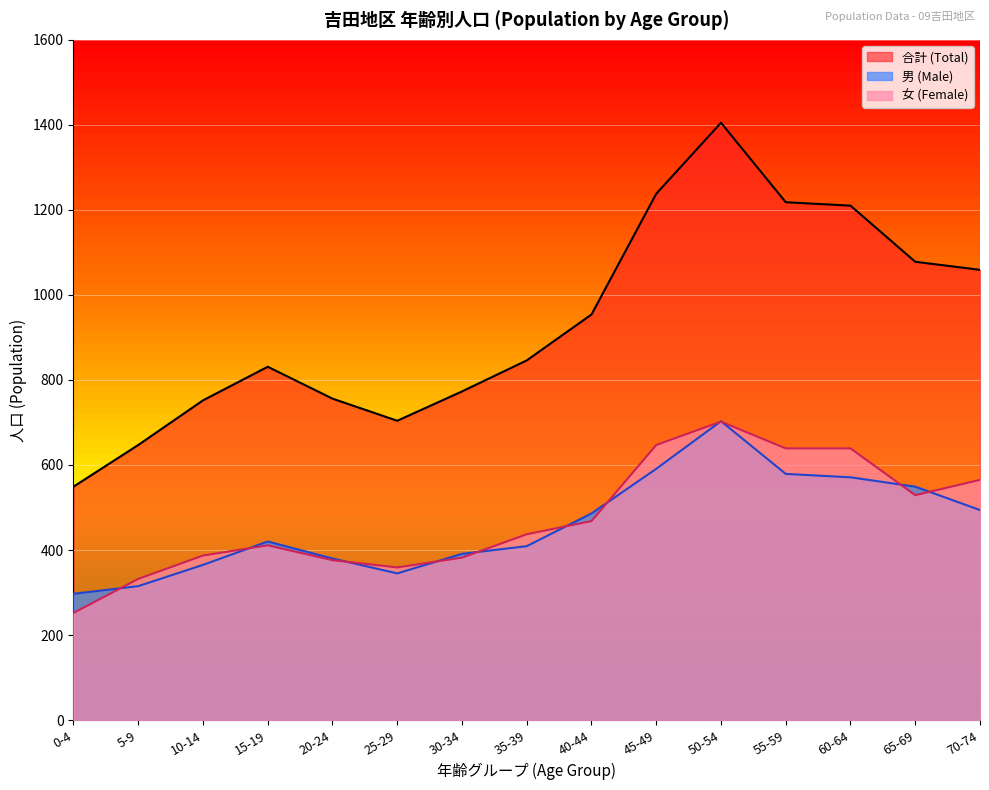

Which label corresponds to the largest value in the chart?

50-54